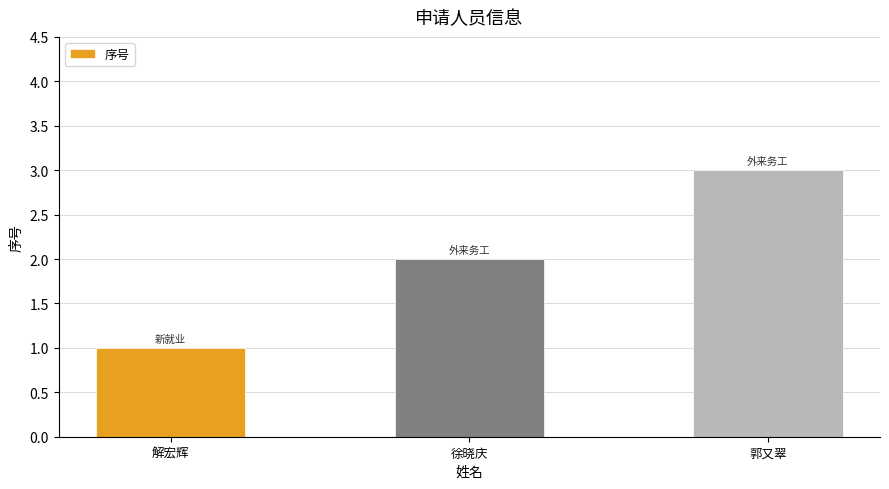

What is the value of the 2nd bar from the left?

2